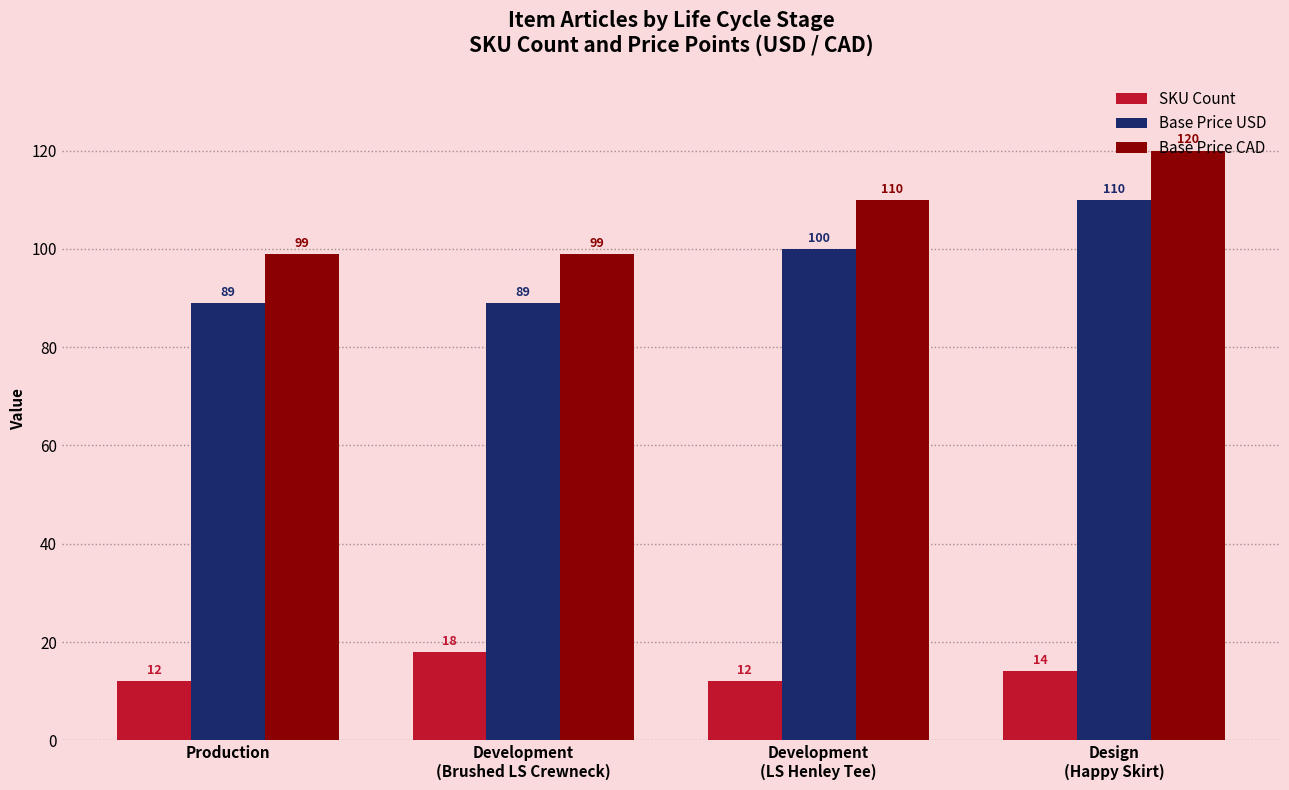

What is the maximum value for Base Price CAD?

120